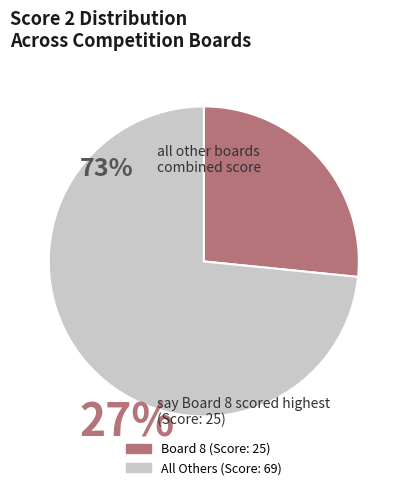

How many segments does this pie chart have?

2